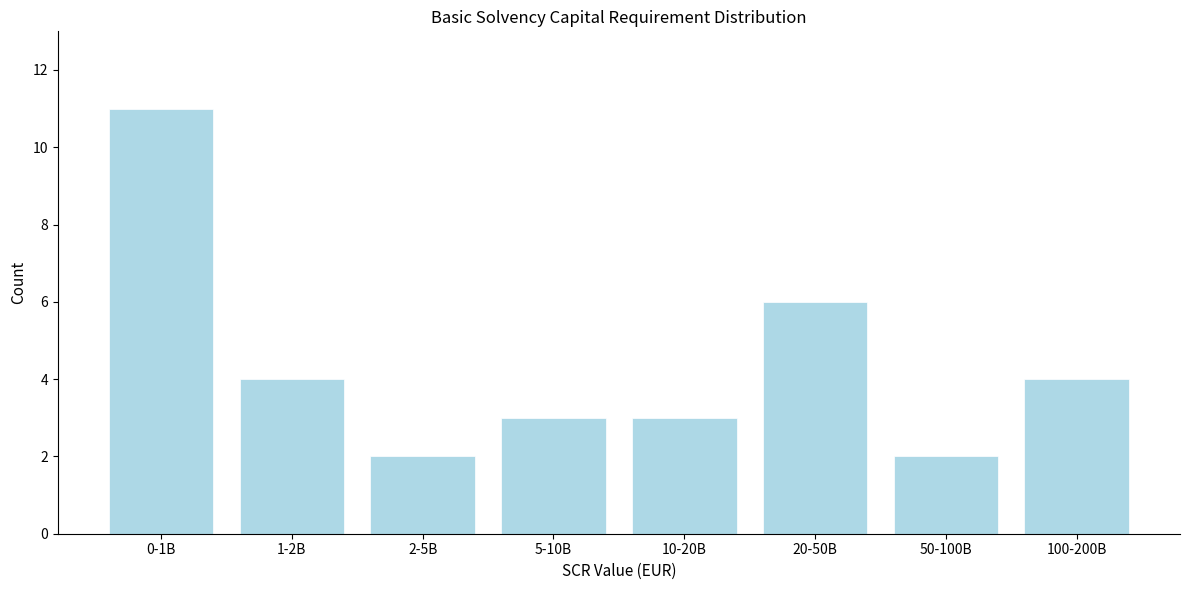

Reading left to right, what are all the values shown in this chart?

11	4	2	3	3	6	2	4